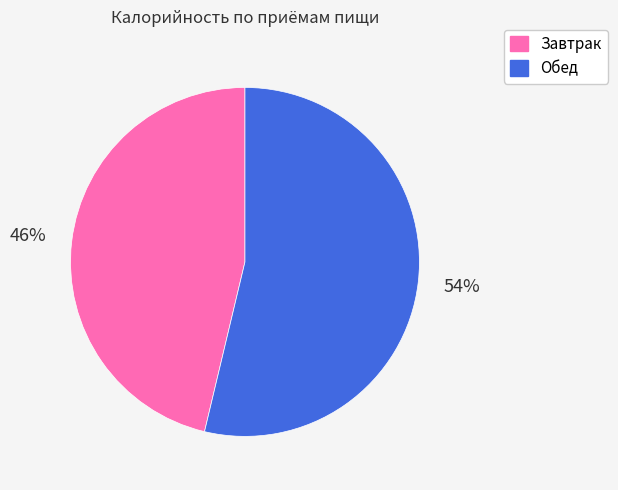

Does Обед represent more than half of the total?

Yes